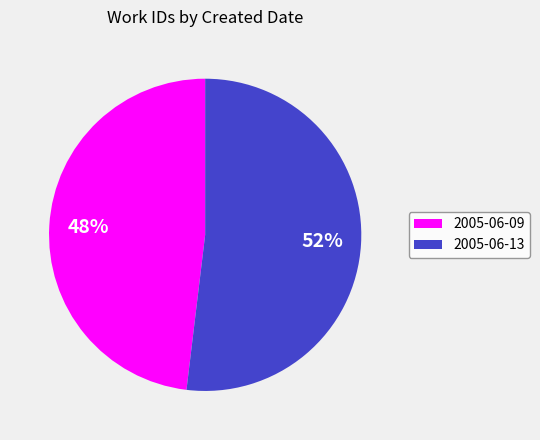

To the nearest percent, what is the average slice percentage?

50%